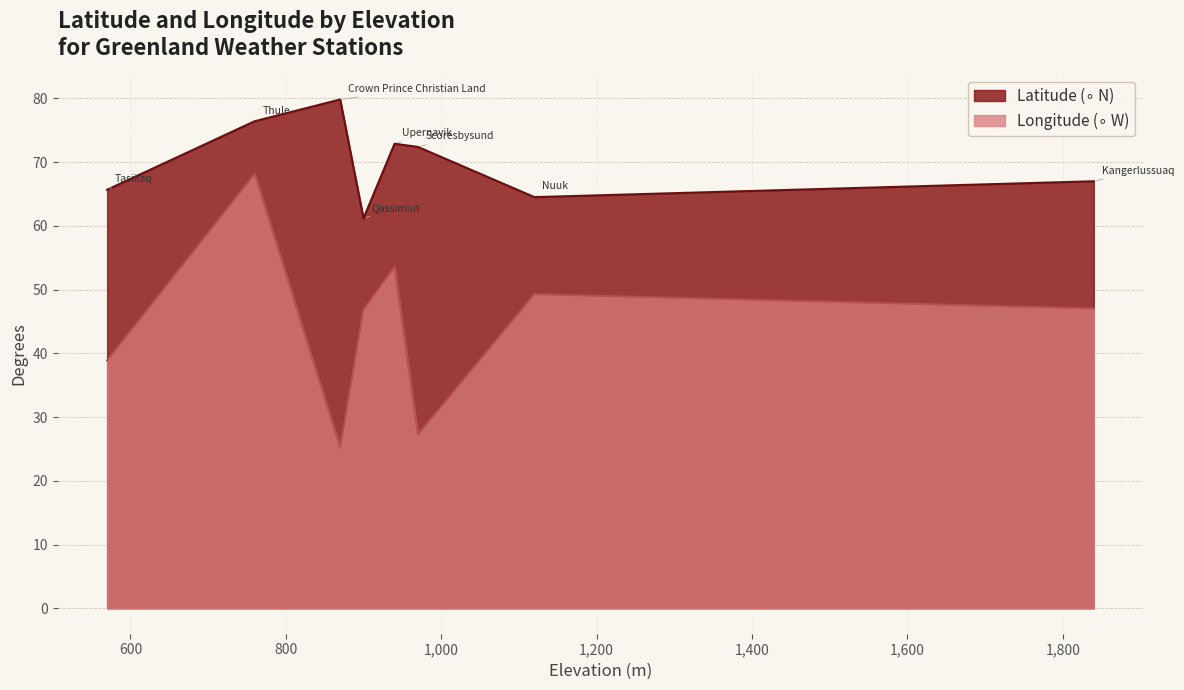

The Latitude (∘ N) series shows 38.9 at Upernavik. True or false?

False